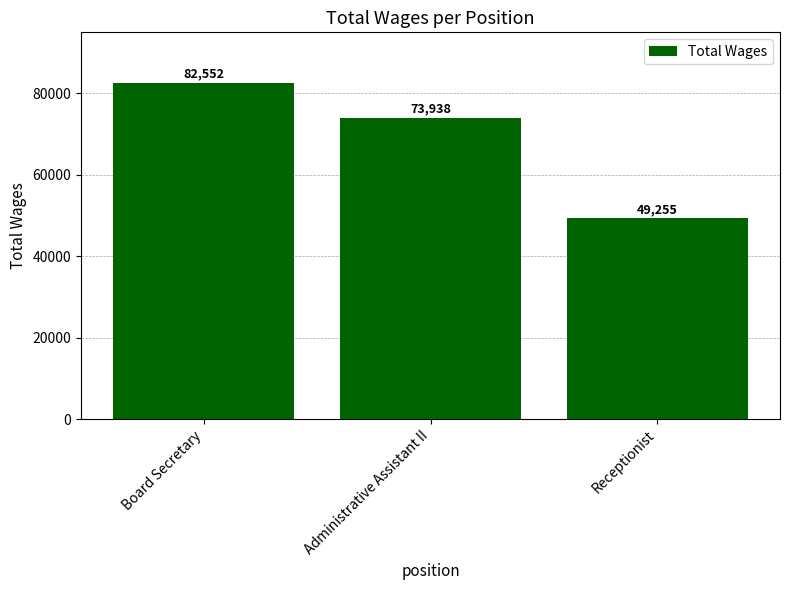

Approximately how many times larger is the value at Administrative Assistant II compared to Receptionist?

1.5